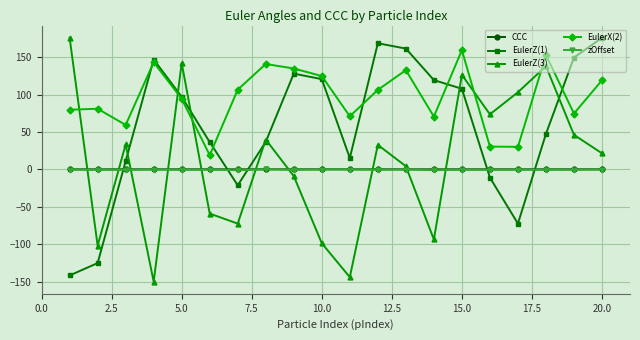

True or false: CCC has more than 1 interior local peaks.

True